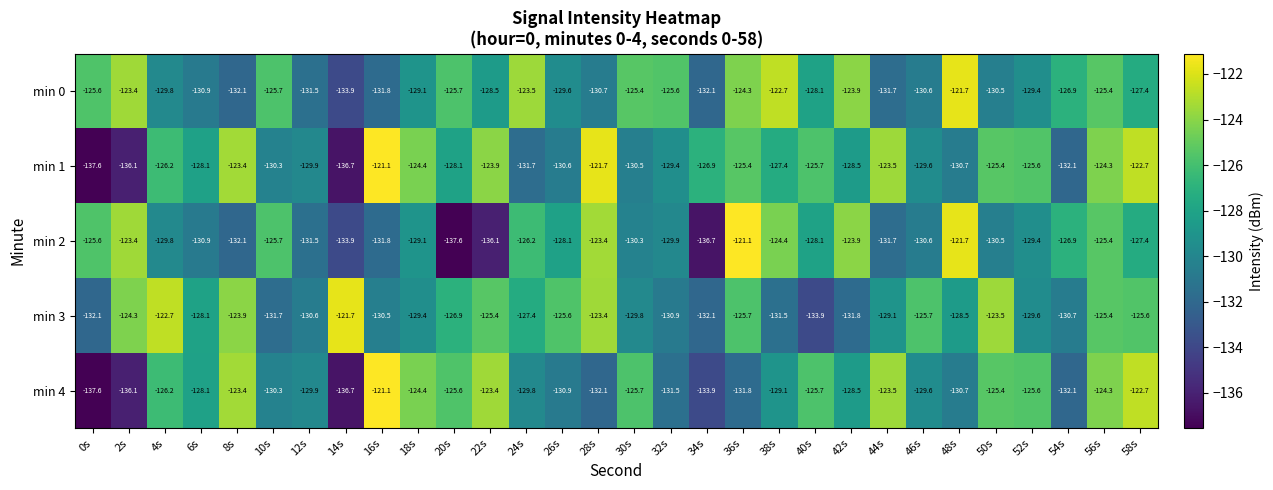

Rank the series at 38s from lowest to highest value.

min 3, min 4, min 1, min 2, min 0